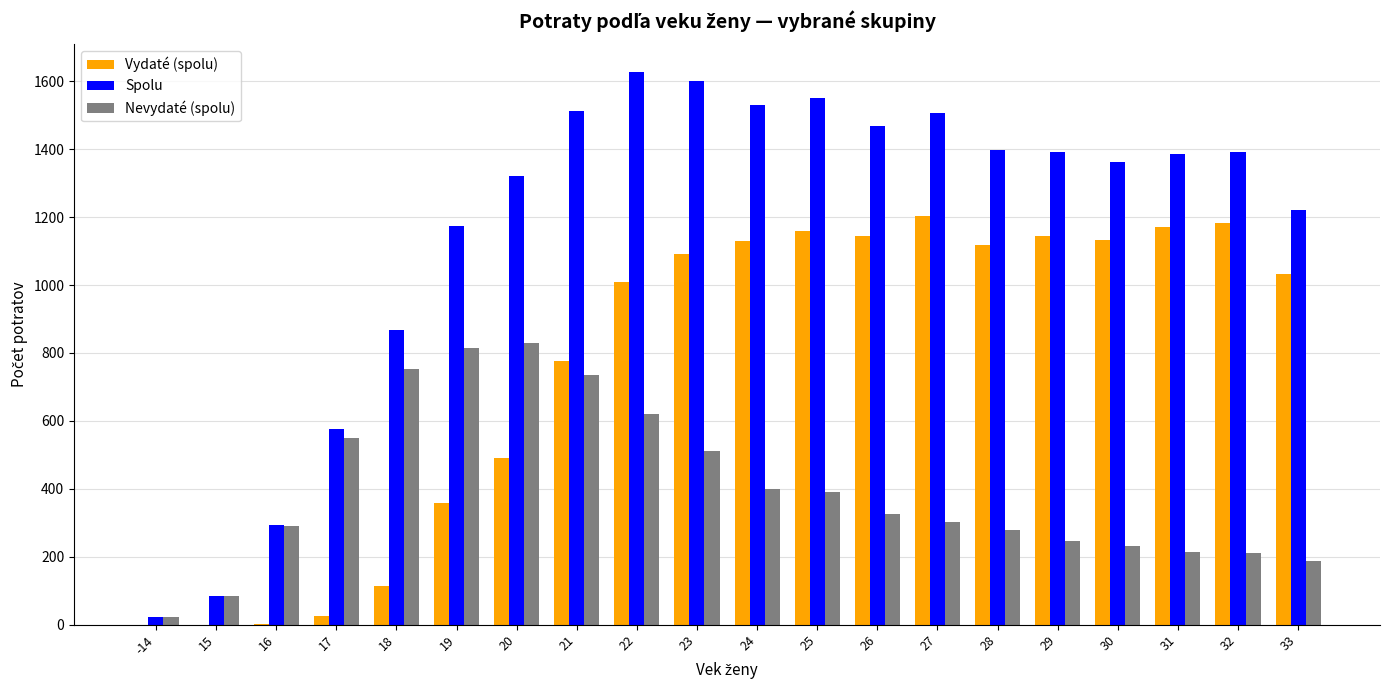

What is the greatest value displayed?

1627